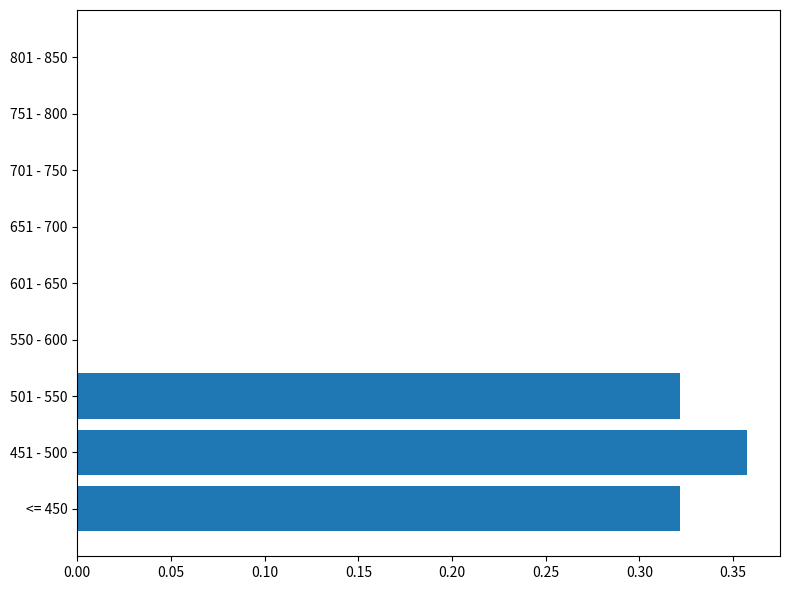

The chart shows a value of -0.2 at 751 - 800. True or false?

False